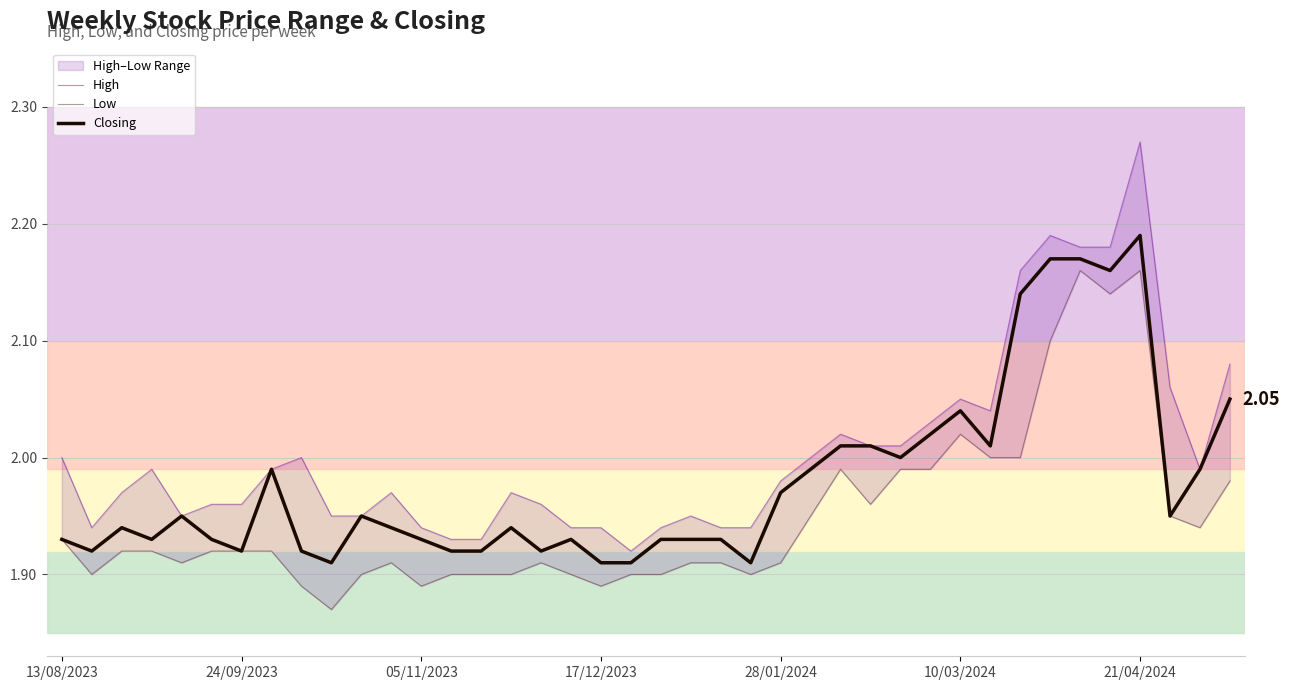

True or false: High and Closing intersect in this chart.

False